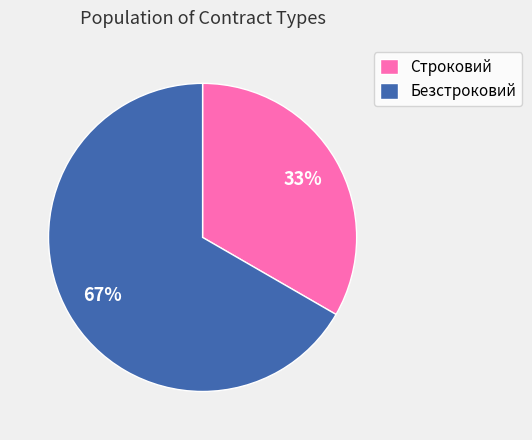

Rank the categories by value from highest to lowest.

Безстроковий, Строковий